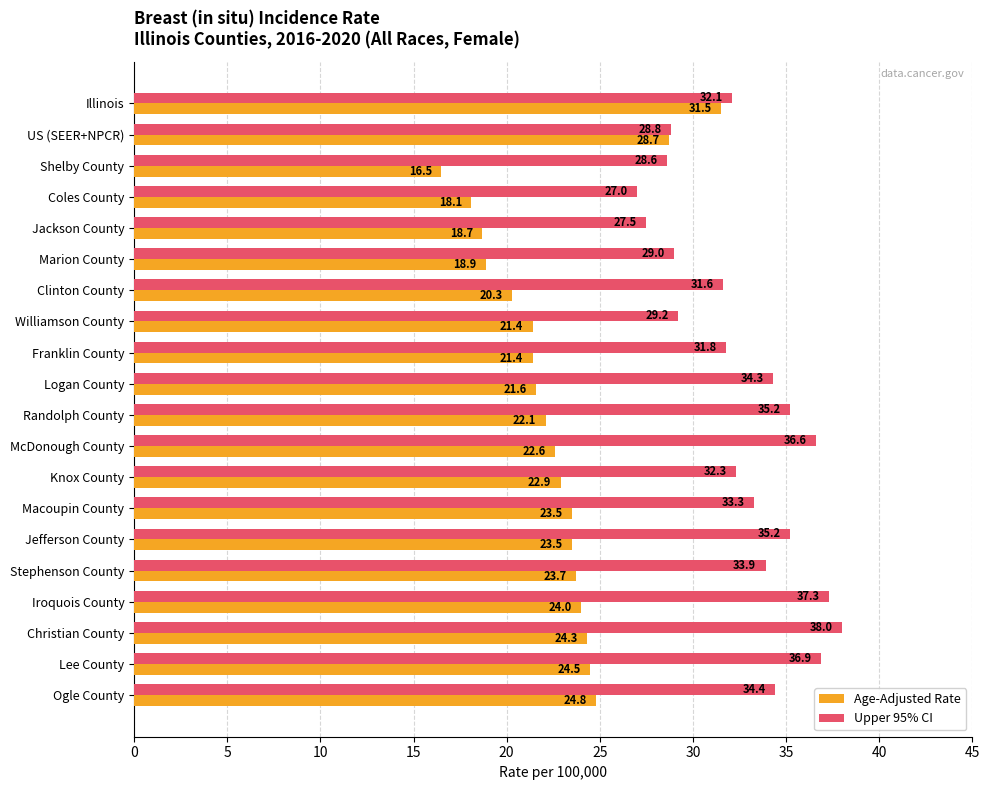

How many values in the Age-Adjusted Rate series exceed 22?

12